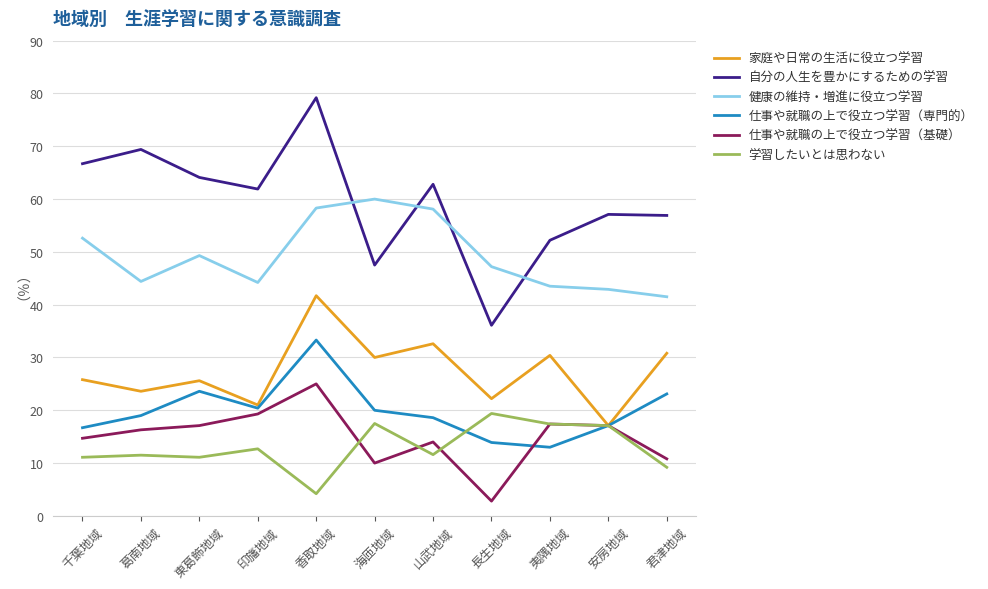

What is the minimum value for 家庭や日常の生活に役立つ学習?

17.1